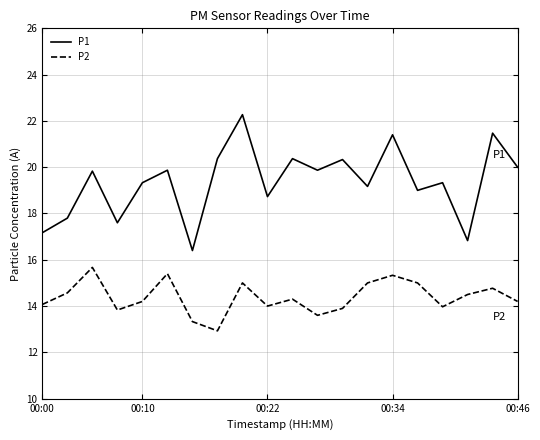

What is the maximum value shown in the chart?

22.3